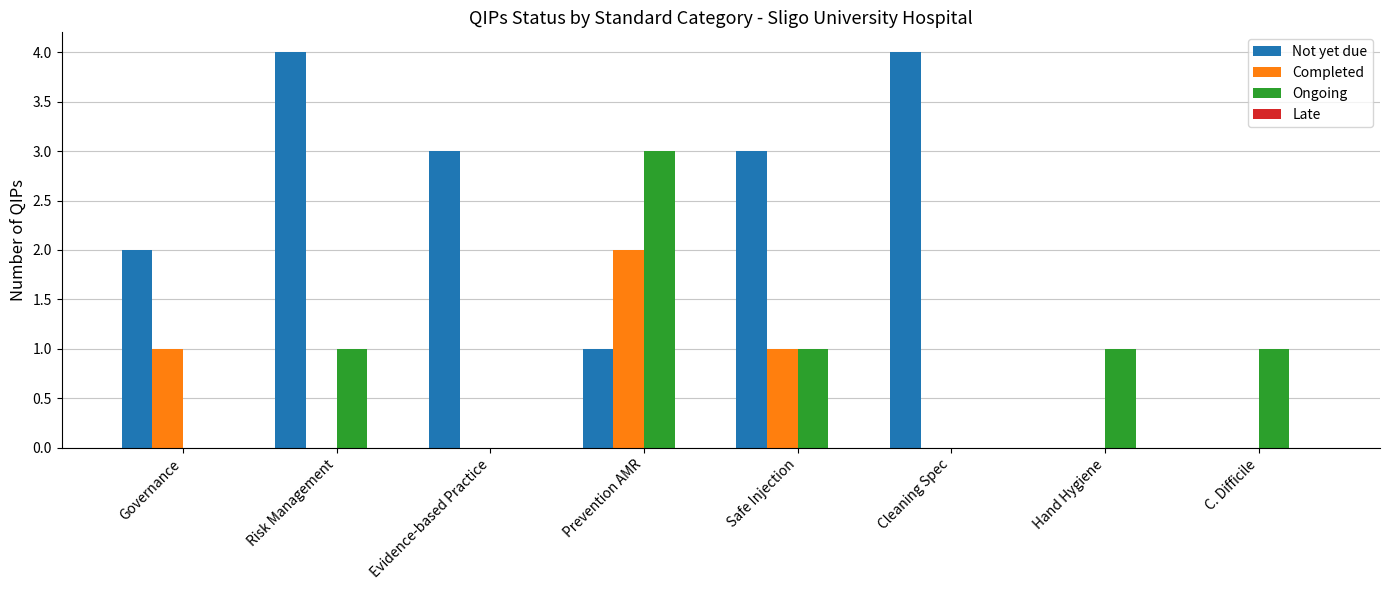

Is it true that Not yet due equals 4 at Risk Management?

True